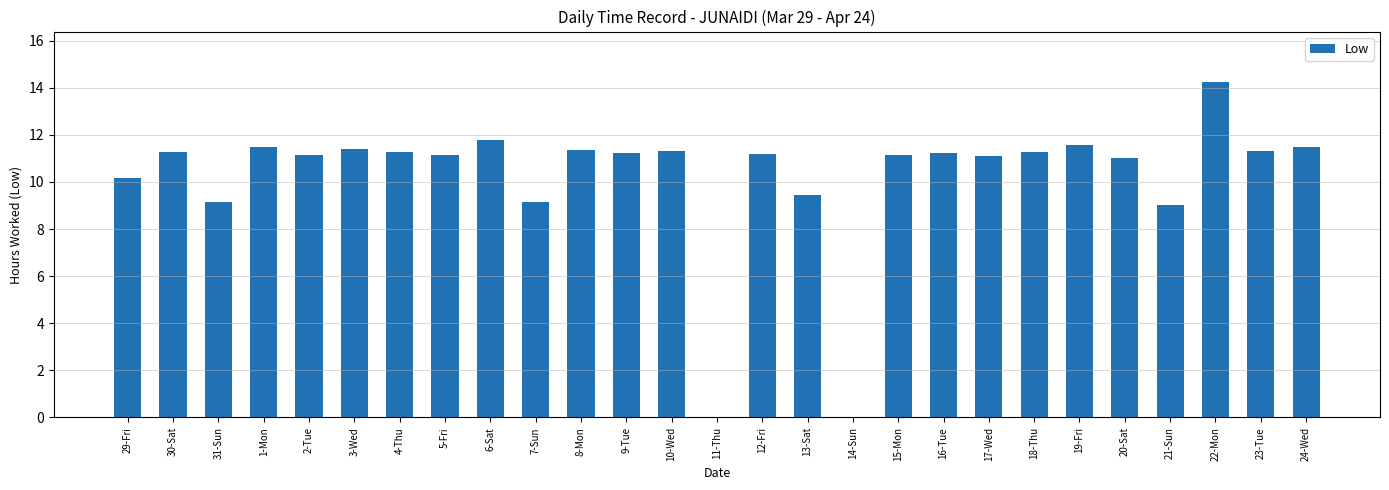

True or false: the data shows 9.2 at 7-Sun.

True